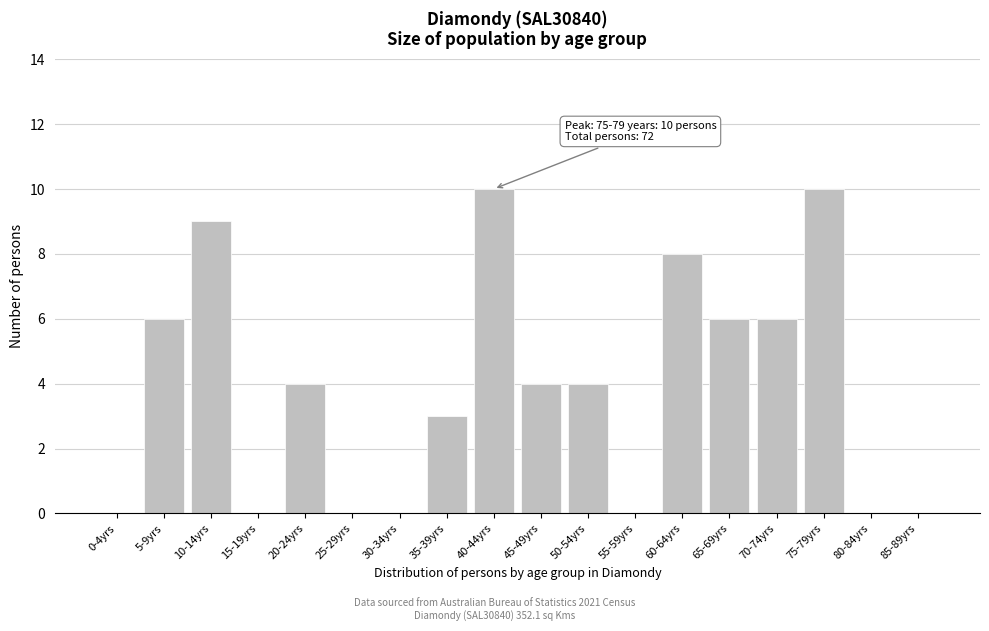

Reading left to right, list all the values displayed in this chart.

0-4yrs=0	5-9yrs=6	10-14yrs=9	15-19yrs=0	20-24yrs=4	25-29yrs=0	30-34yrs=0	35-39yrs=3	40-44yrs=10	45-49yrs=4	50-54yrs=4	55-59yrs=0	60-64yrs=8	65-69yrs=6	70-74yrs=6	75-79yrs=10	80-84yrs=0	85-89yrs=0